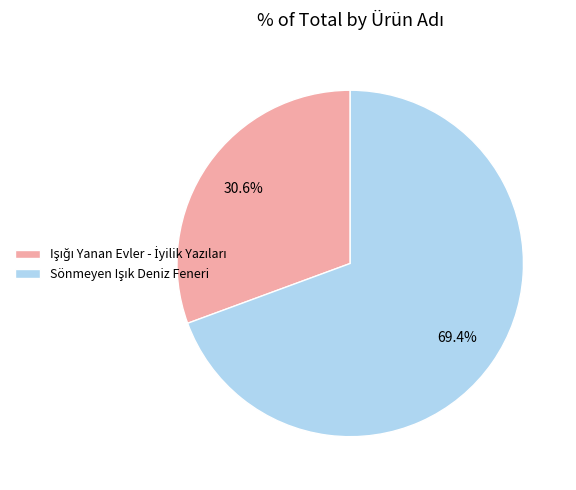

Does any single category account for the majority?

Yes